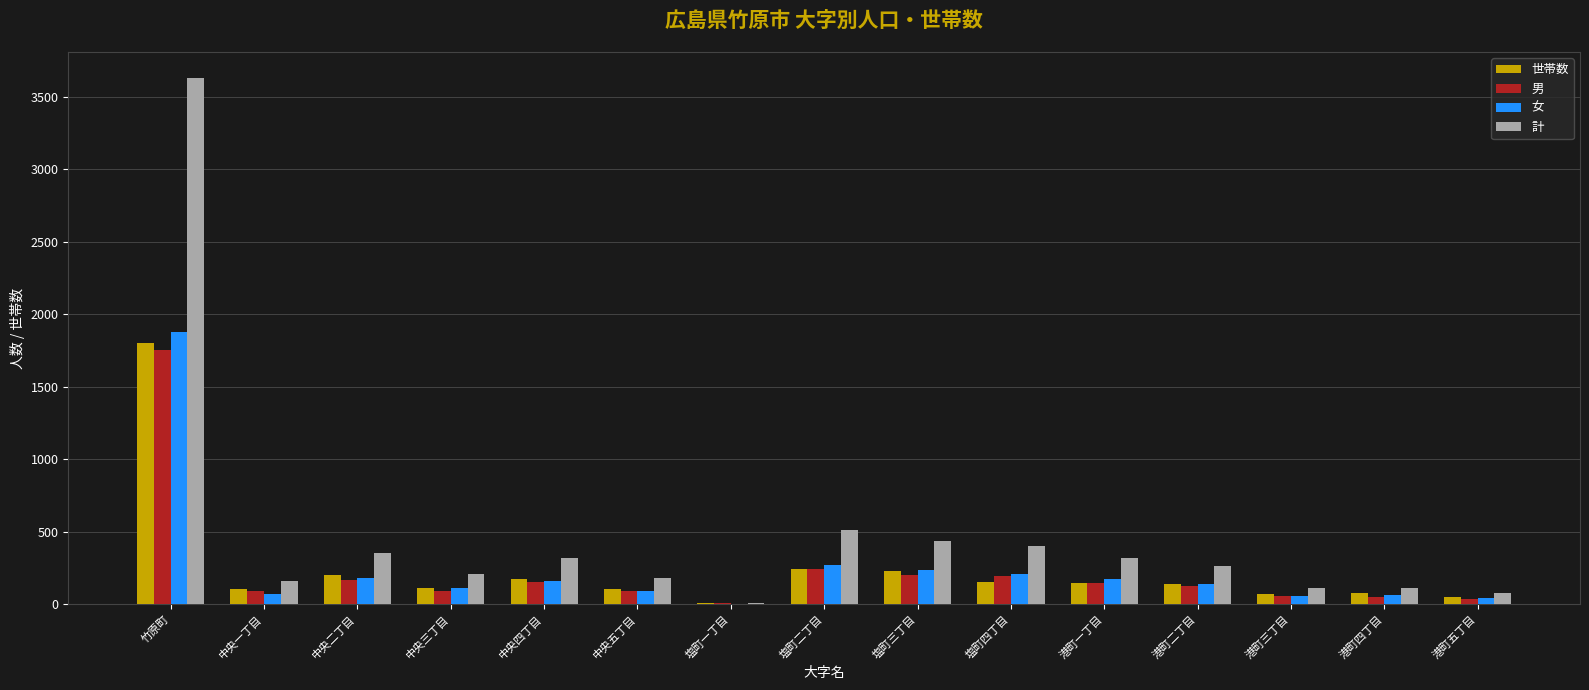

What is the sum of all 女 values?

3684